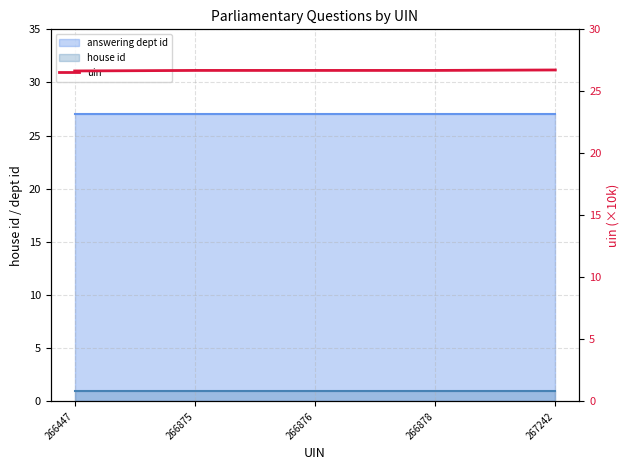

Which has a higher value, 267242 or 266878?

267242